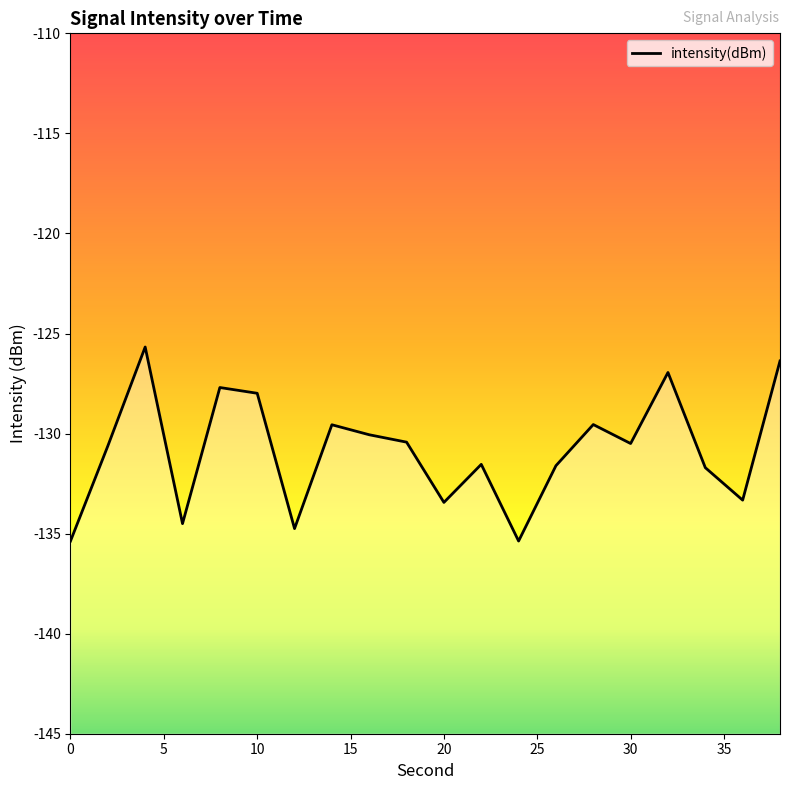

Count the number of categories in the chart.

20